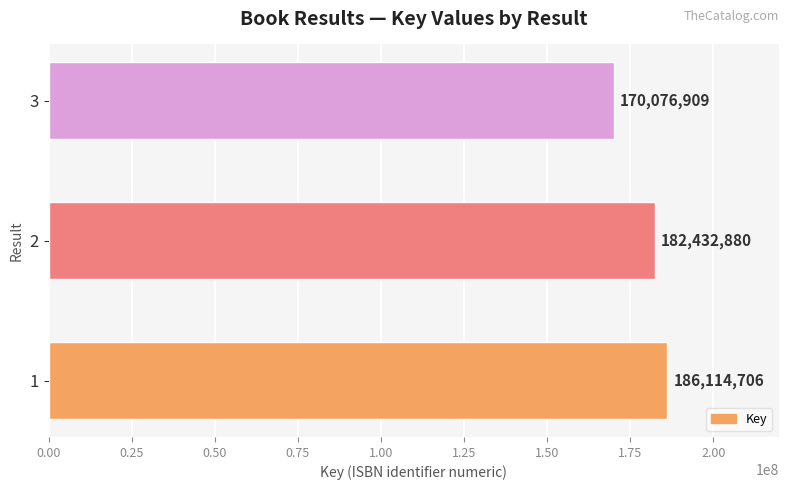

List the labels in order of value, smallest first.

3, 2, 1